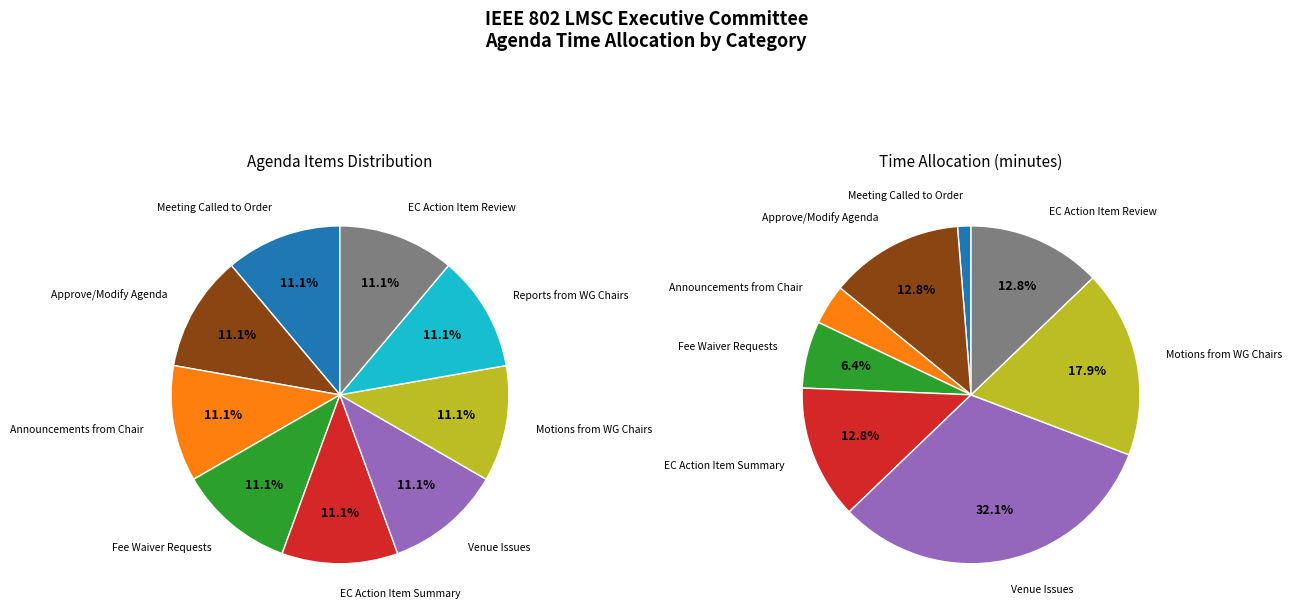

To the nearest percent, what is the difference between the Meeting Called to Order and Reports from WG Chairs slice percentages?

1%